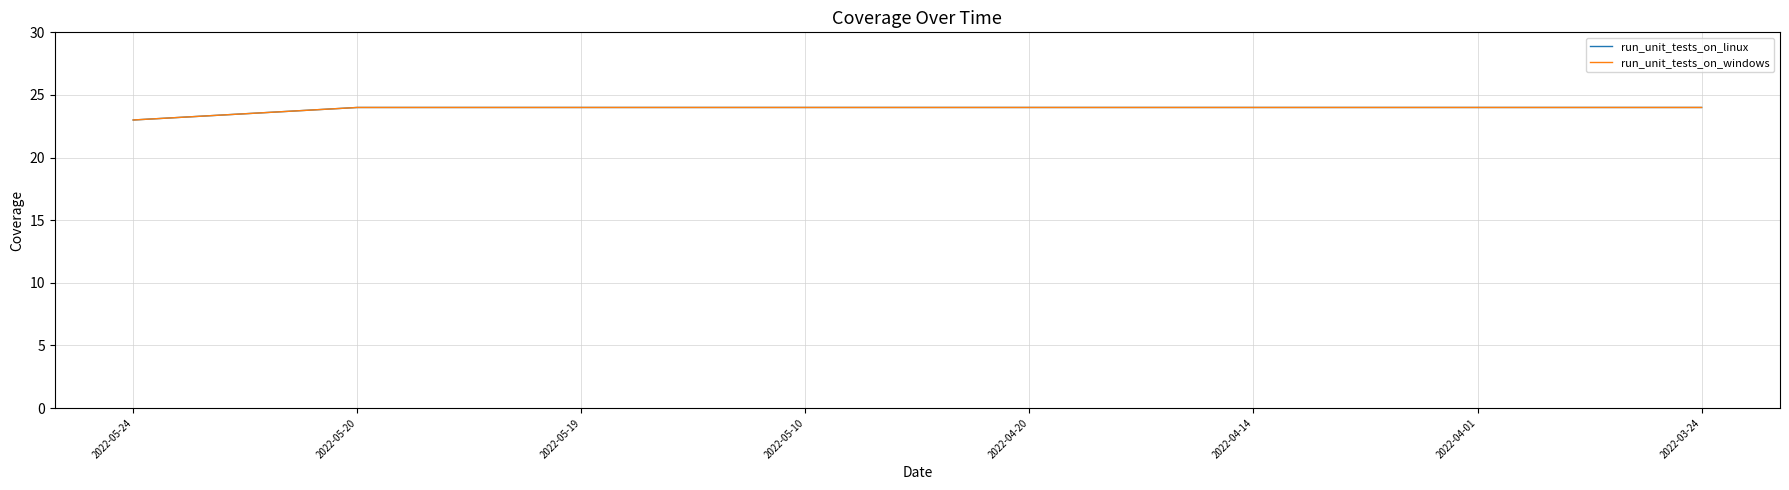

Does the chart display data point markers on the line(s)?

No